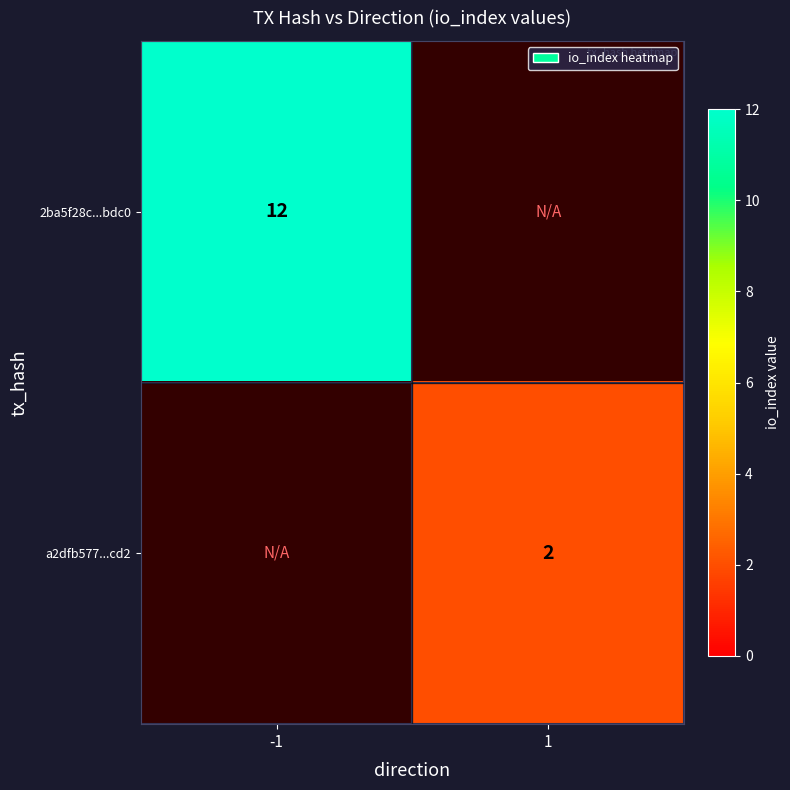

At which category does the chart reach its minimum across all series?

1